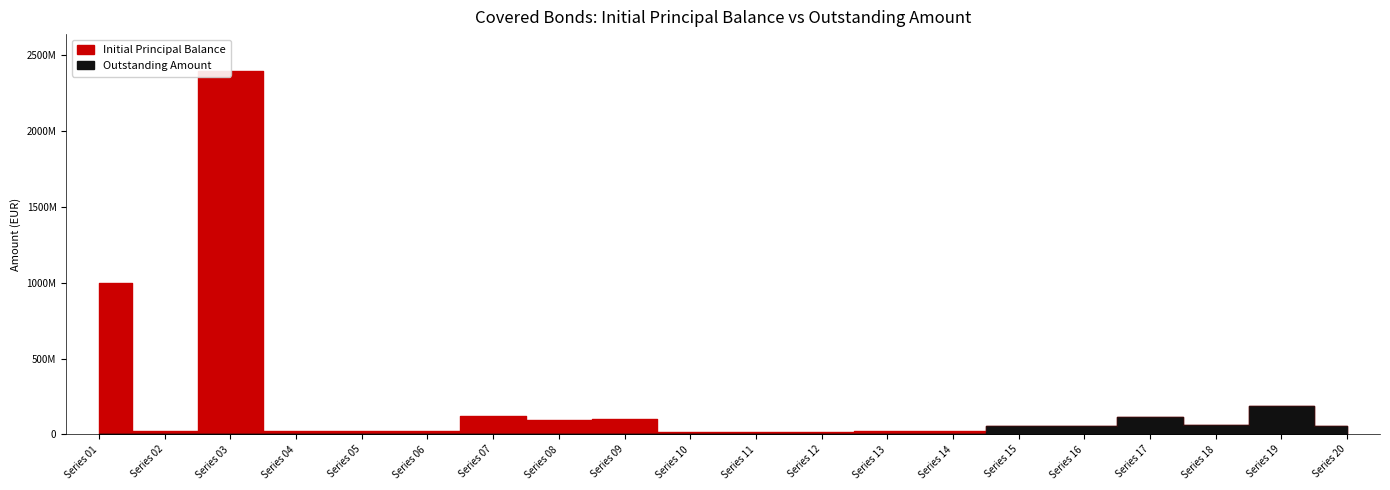

Which series changed the most between Series 03 and Series 04?

Initial Principal Balance